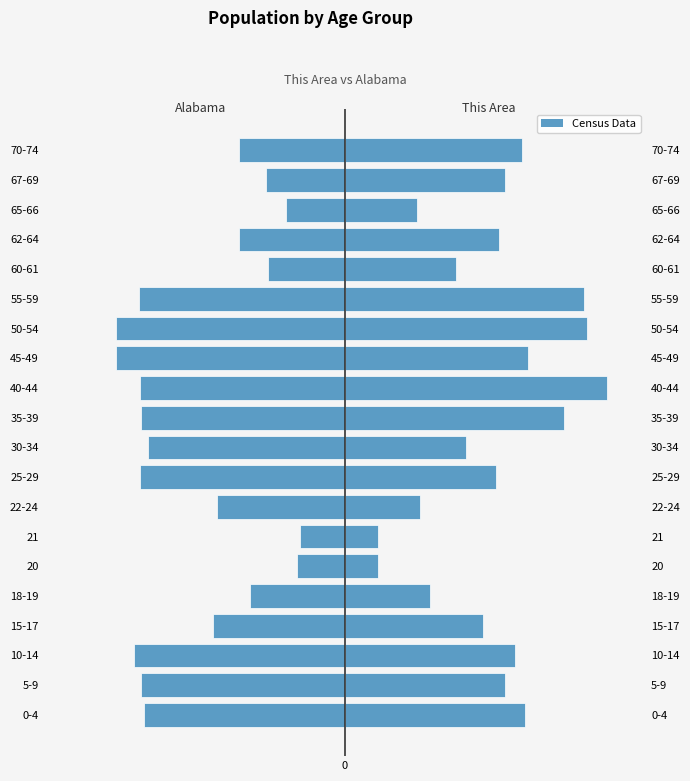

Does the chart contain stacked bars?

No